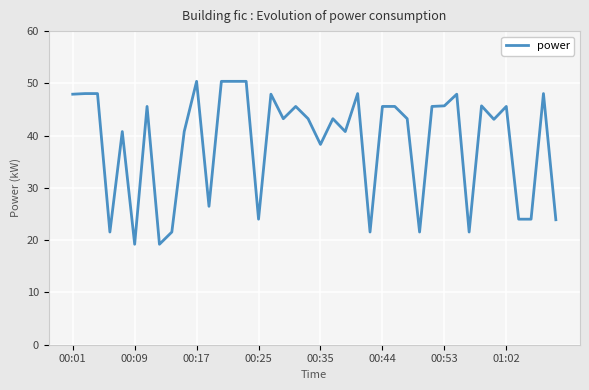

What is the difference between the maximum and minimum values?

31.2